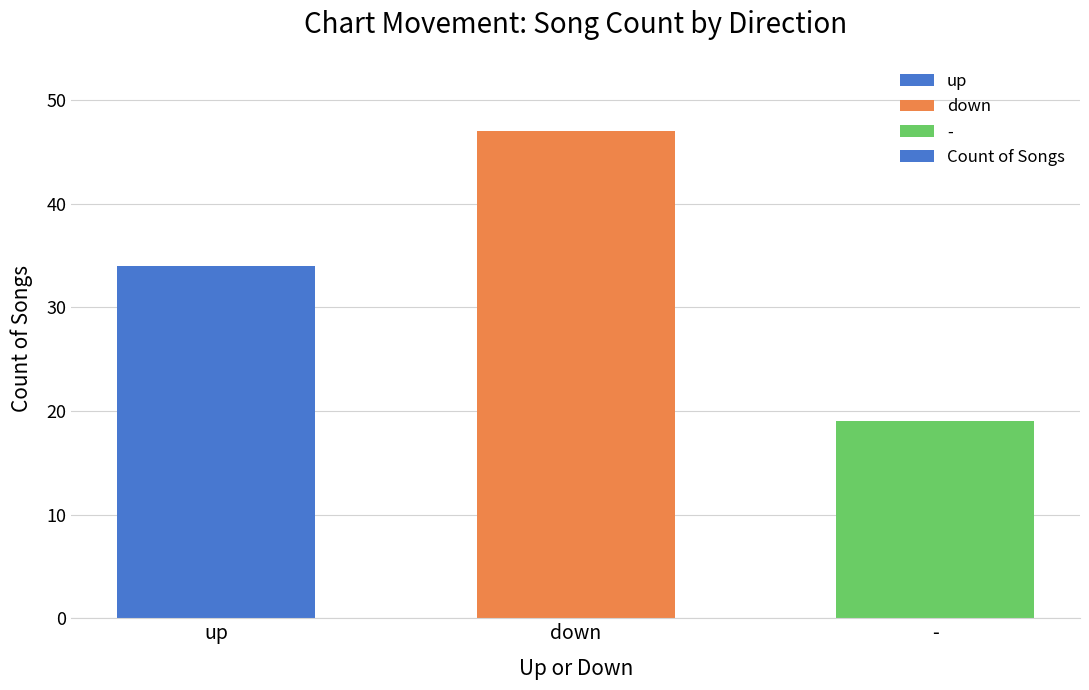

What is the label of the 3rd bar from the right?

up